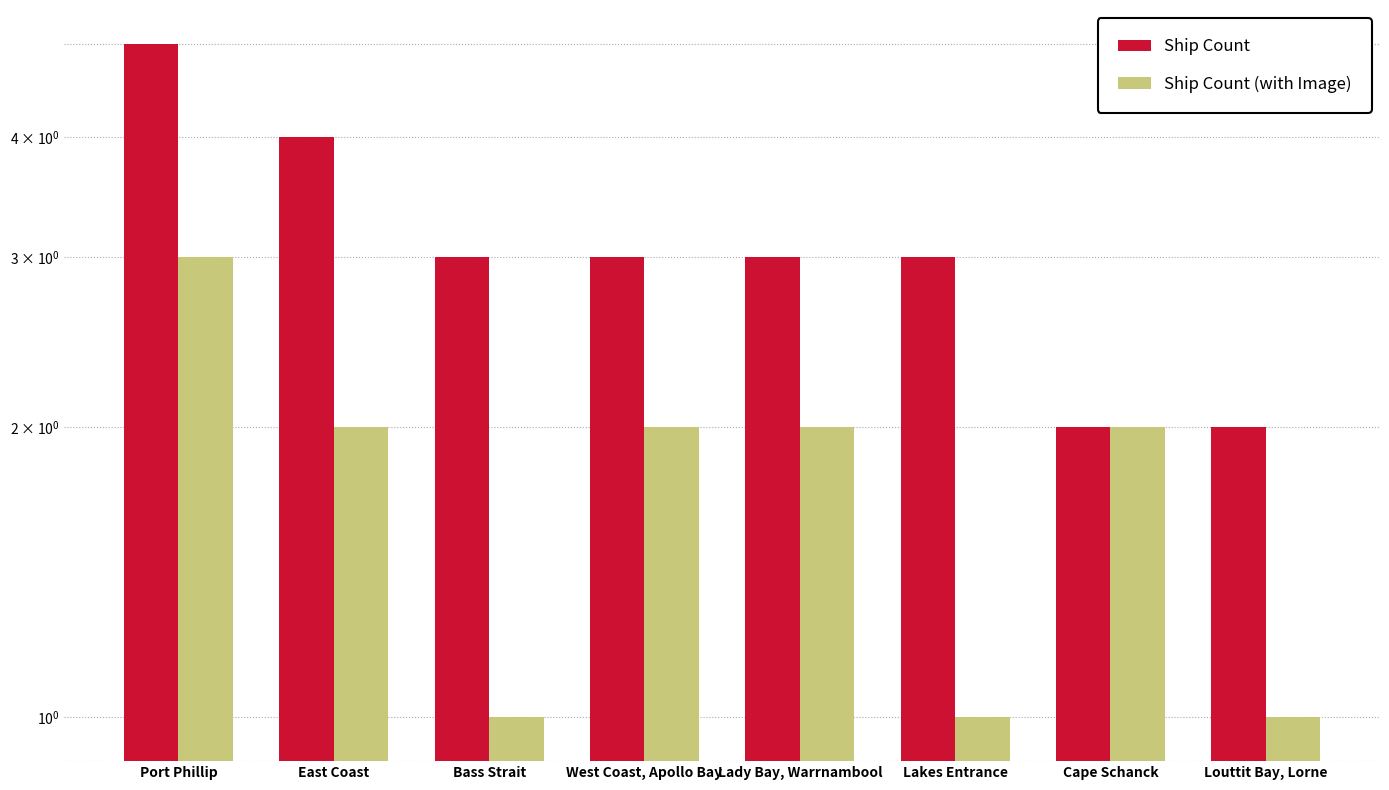

Reading left to right, extract all data points from this chart.

Ship Count: Port Phillip=5	East Coast=4	Bass Strait=3	West Coast, Apollo Bay=3	Lady Bay, Warrnambool=3	Lakes Entrance=3	Cape Schanck=2	Louttit Bay, Lorne=2
Ship Count (with Image): Port Phillip=3	East Coast=2	Bass Strait=1	West Coast, Apollo Bay=2	Lady Bay, Warrnambool=2	Lakes Entrance=1	Cape Schanck=2	Louttit Bay, Lorne=1